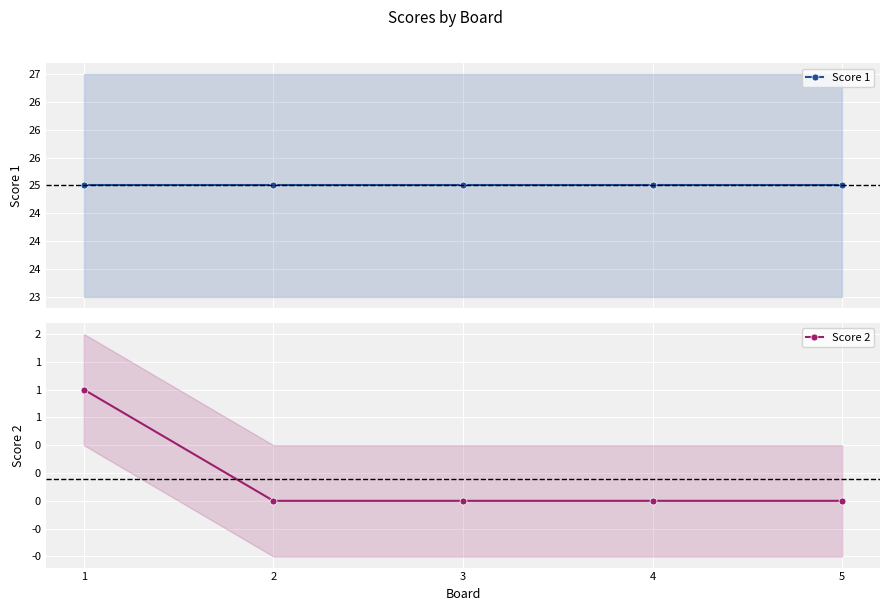

True or false: Score 2 has more than 0 points higher than both neighbors.

False